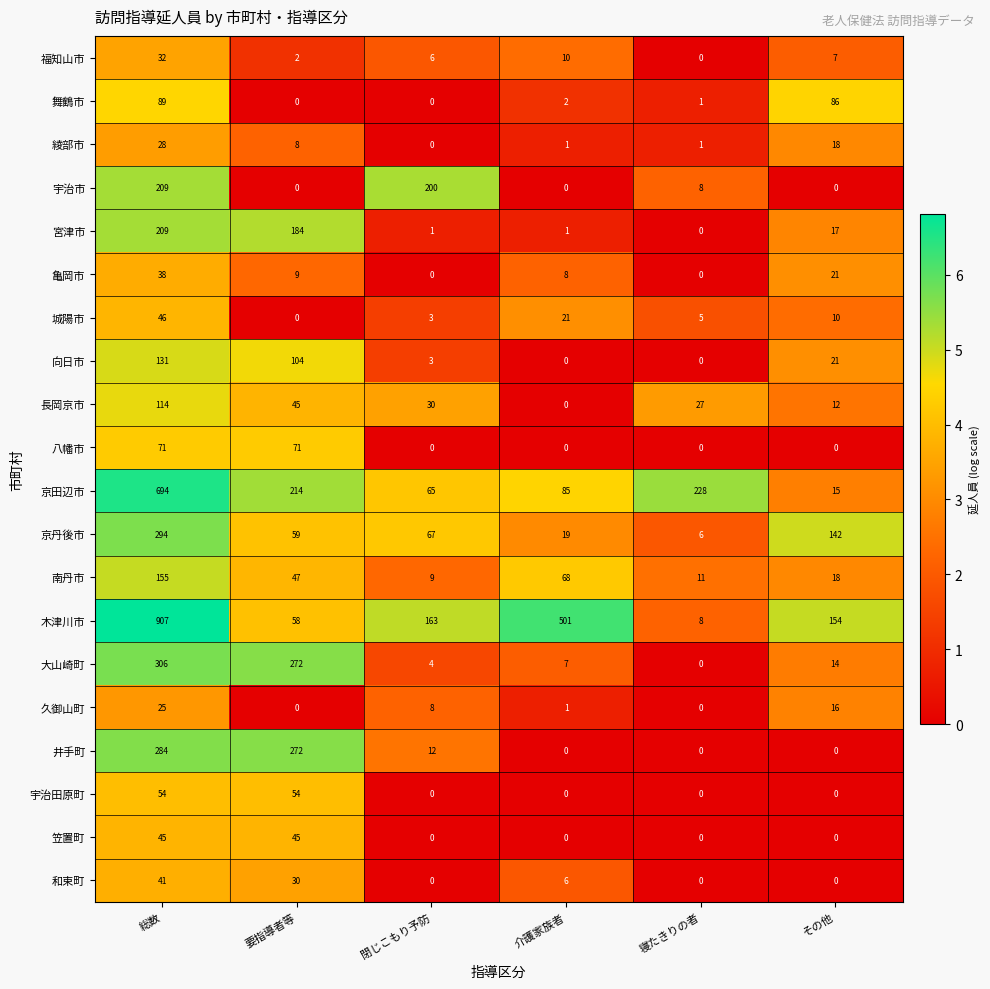

What is the spread (max minus min) of values at 寝たきりの者?

228